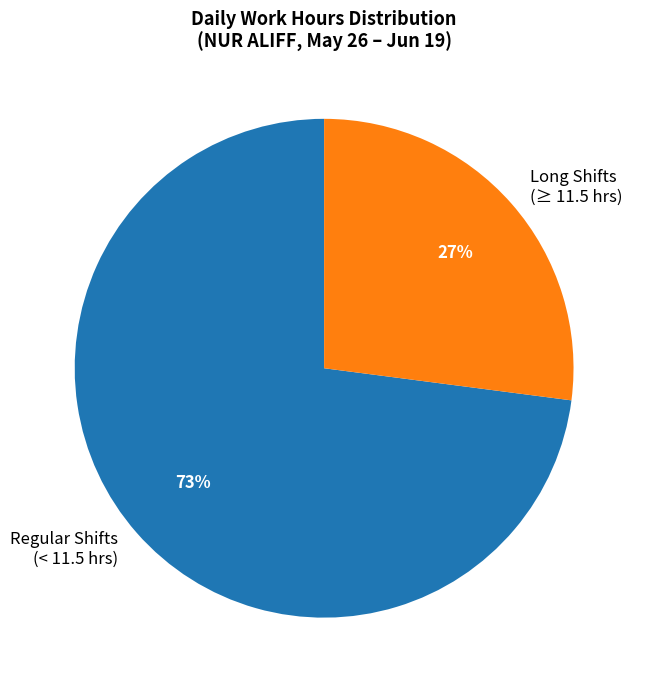

Is it true that Regular Shifts (< 11.5 hrs) is 62% of the pie?

False